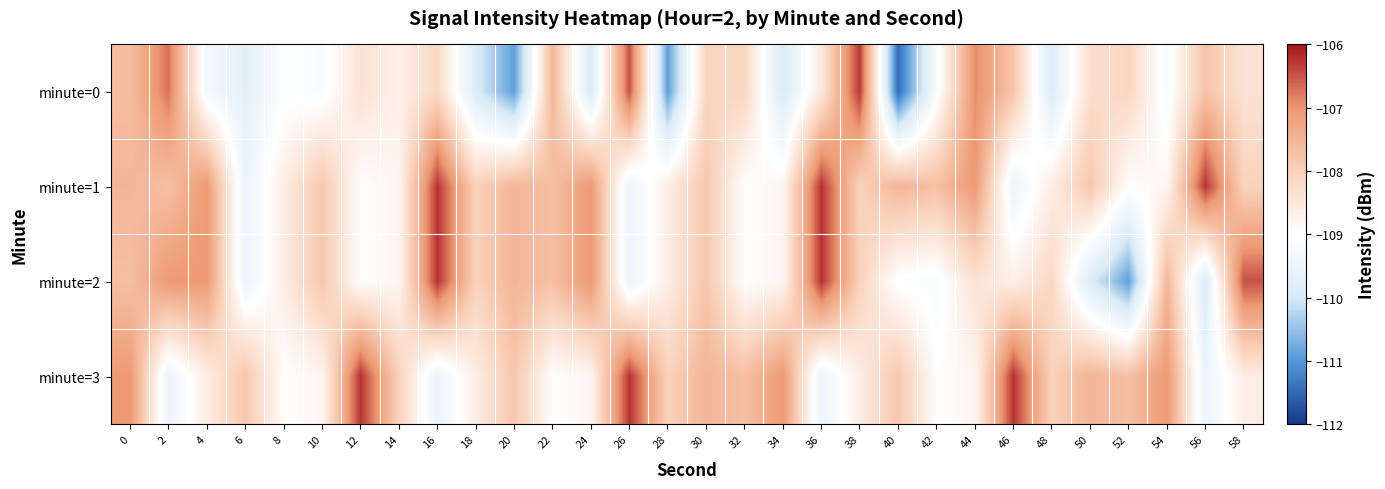

Which series has the largest range (max minus min)?

minute=0